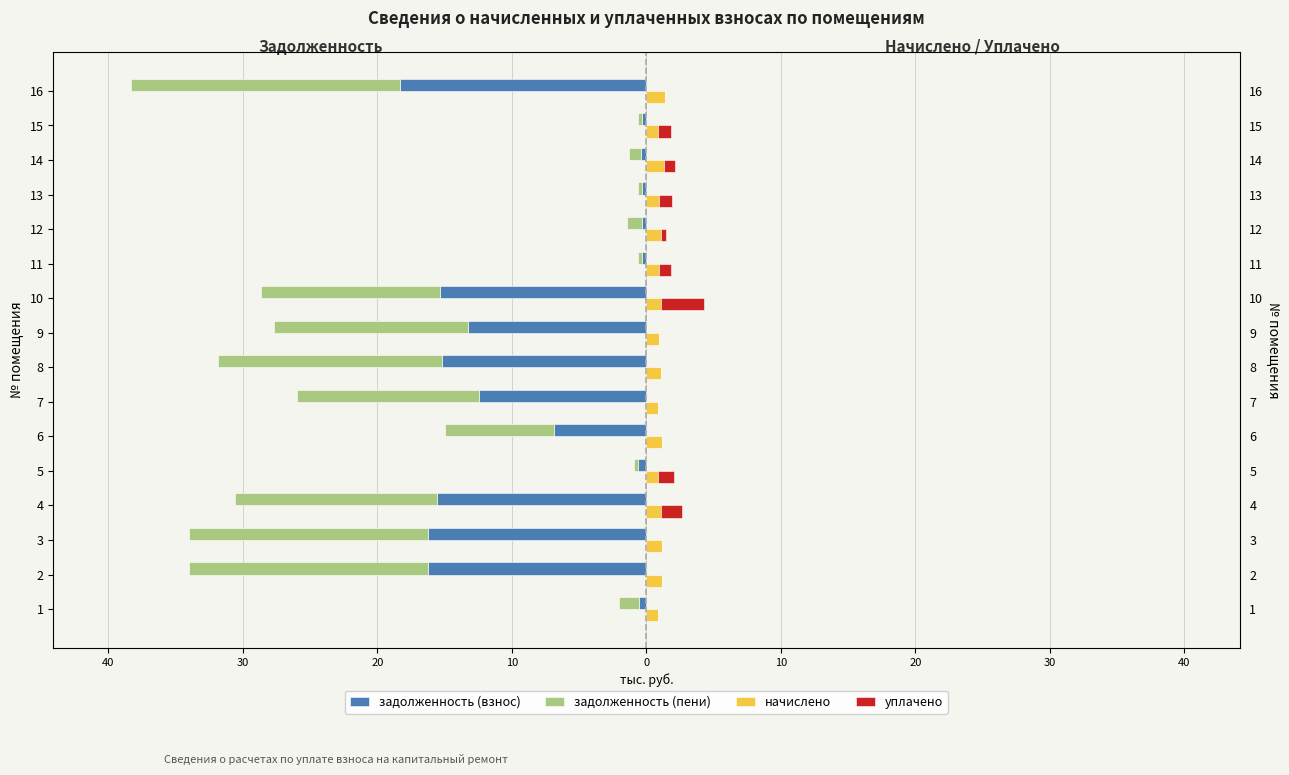

What are all the series names shown in the legend?

задолженность (взнос), задолженность (пени), начислено, уплачено